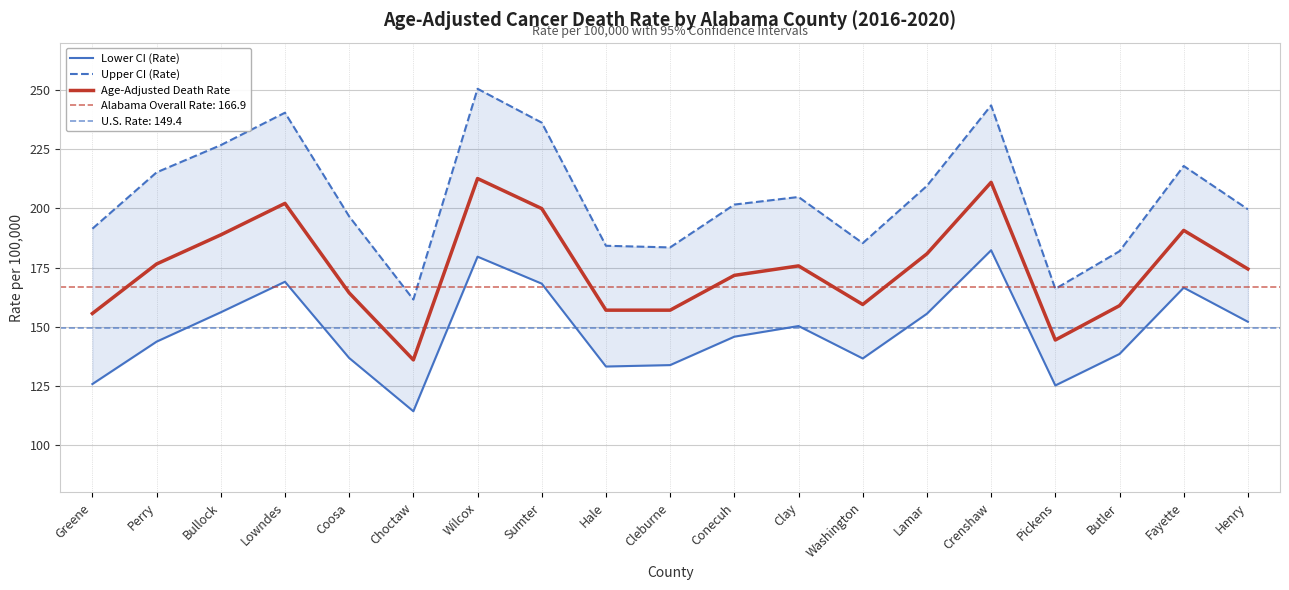

Does the chart display data point markers on the line(s)?

No